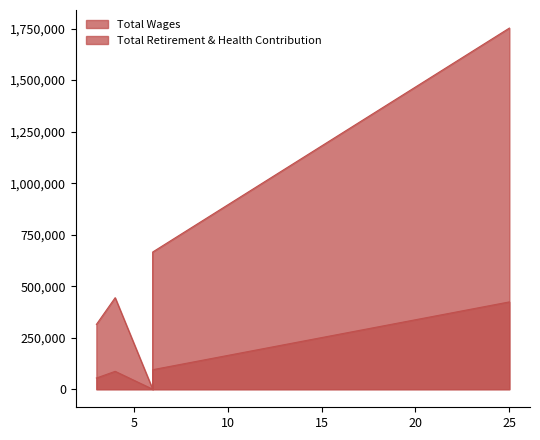

True or false: Total Wages and Total Retirement & Health Contribution cross at least once.

False